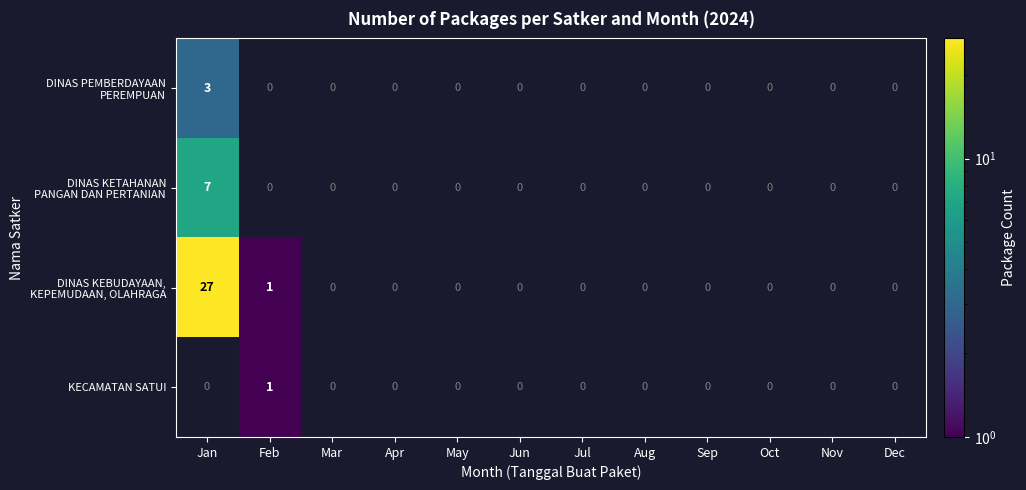

Count the KECAMATAN SATUI values in the range 0 to 1.

12